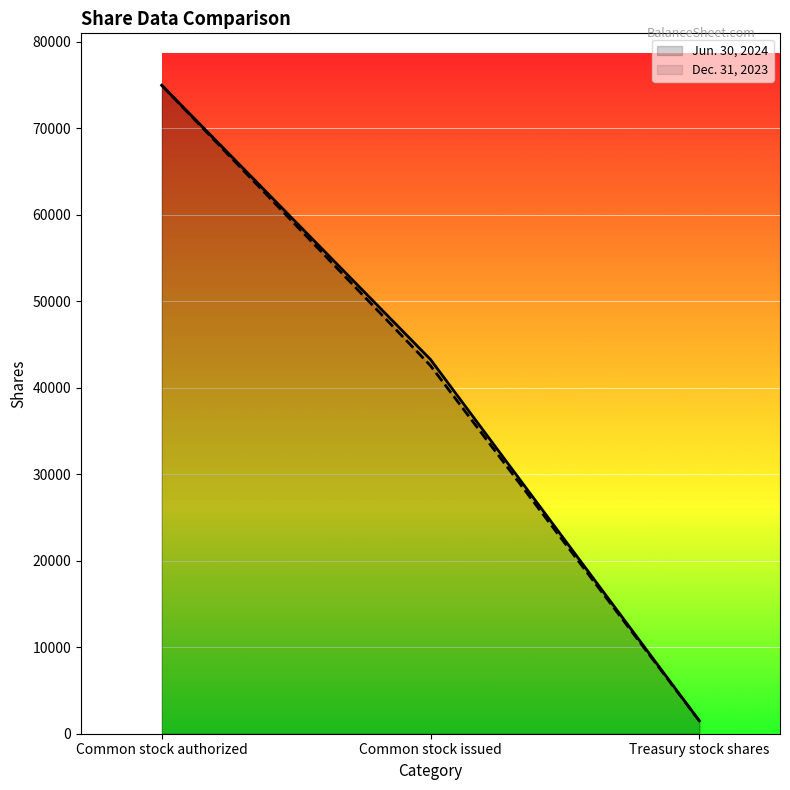

What is the label of the 2nd point from the right?

Common stock issued